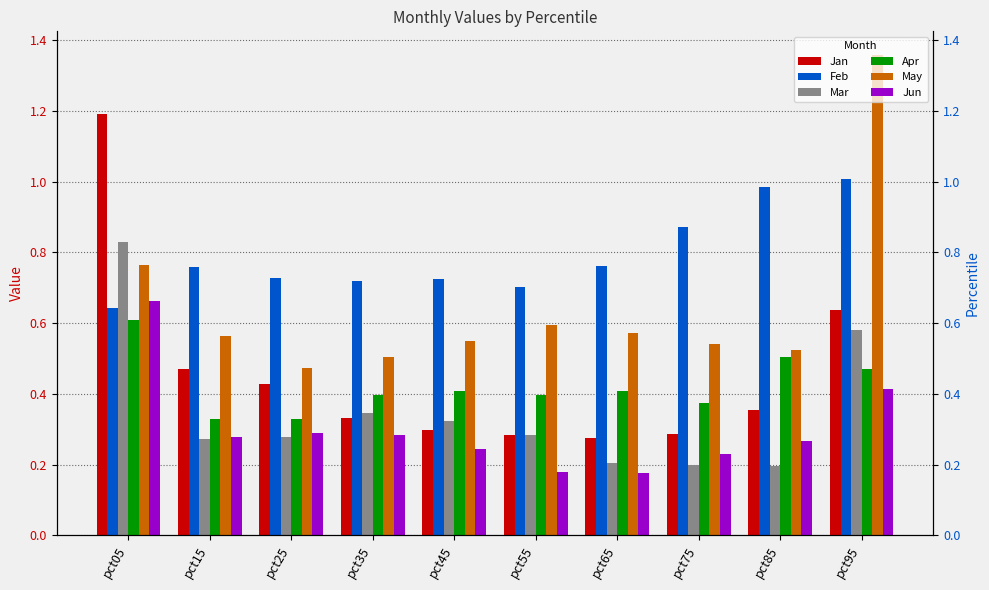

What is the sum of the Jan values at pct95 and pct45?

0.9